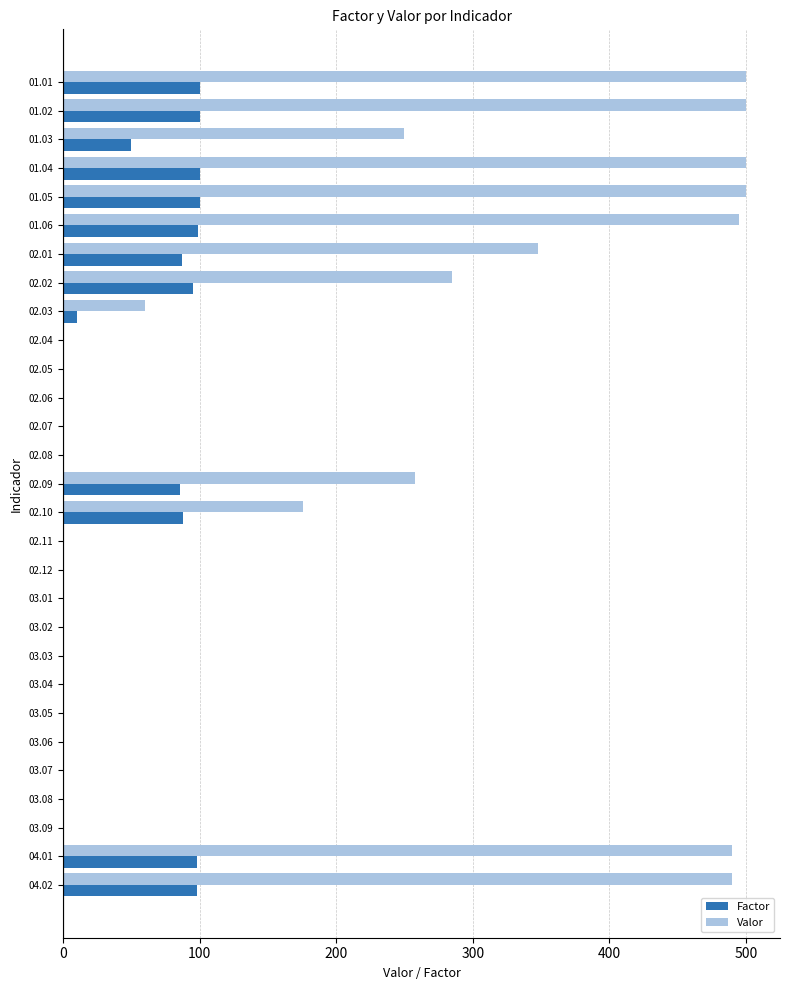

Which series has the largest total across all categories?

Valor